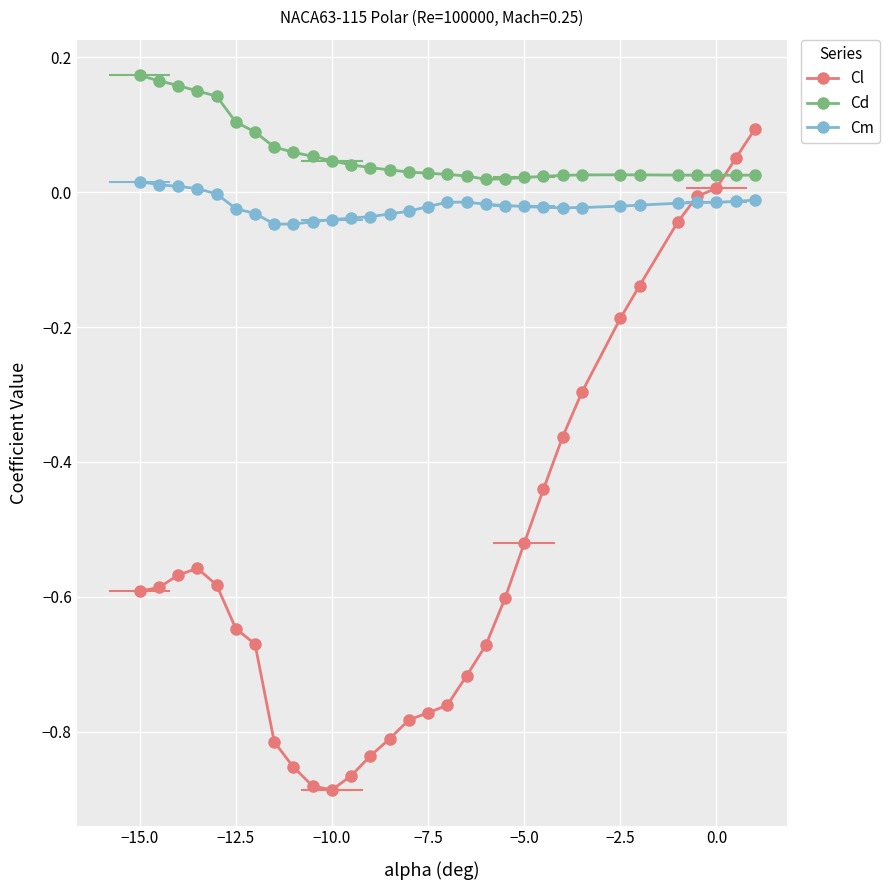

Is the value of Cd at −7.5 greater than the value of Cl at −7.5?

Yes